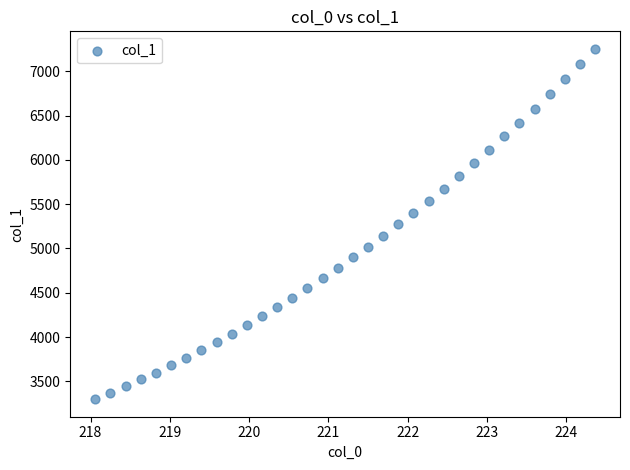

What is the range of X values (max minus min)?

6.3